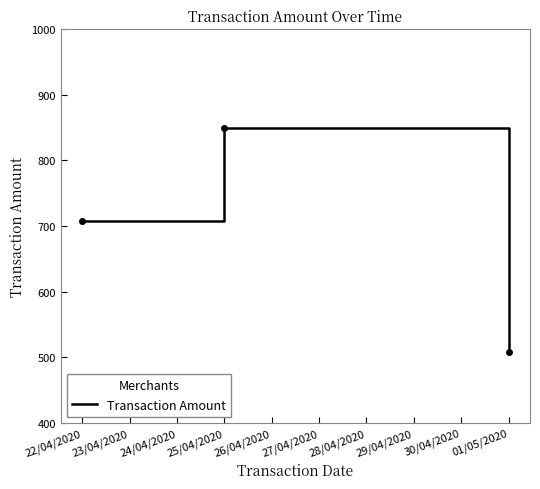

How many lines are shown in the chart?

1